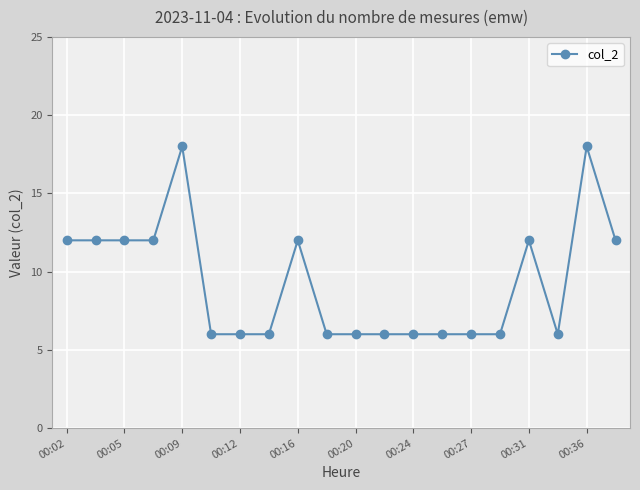

Count the number of data series in this chart.

1